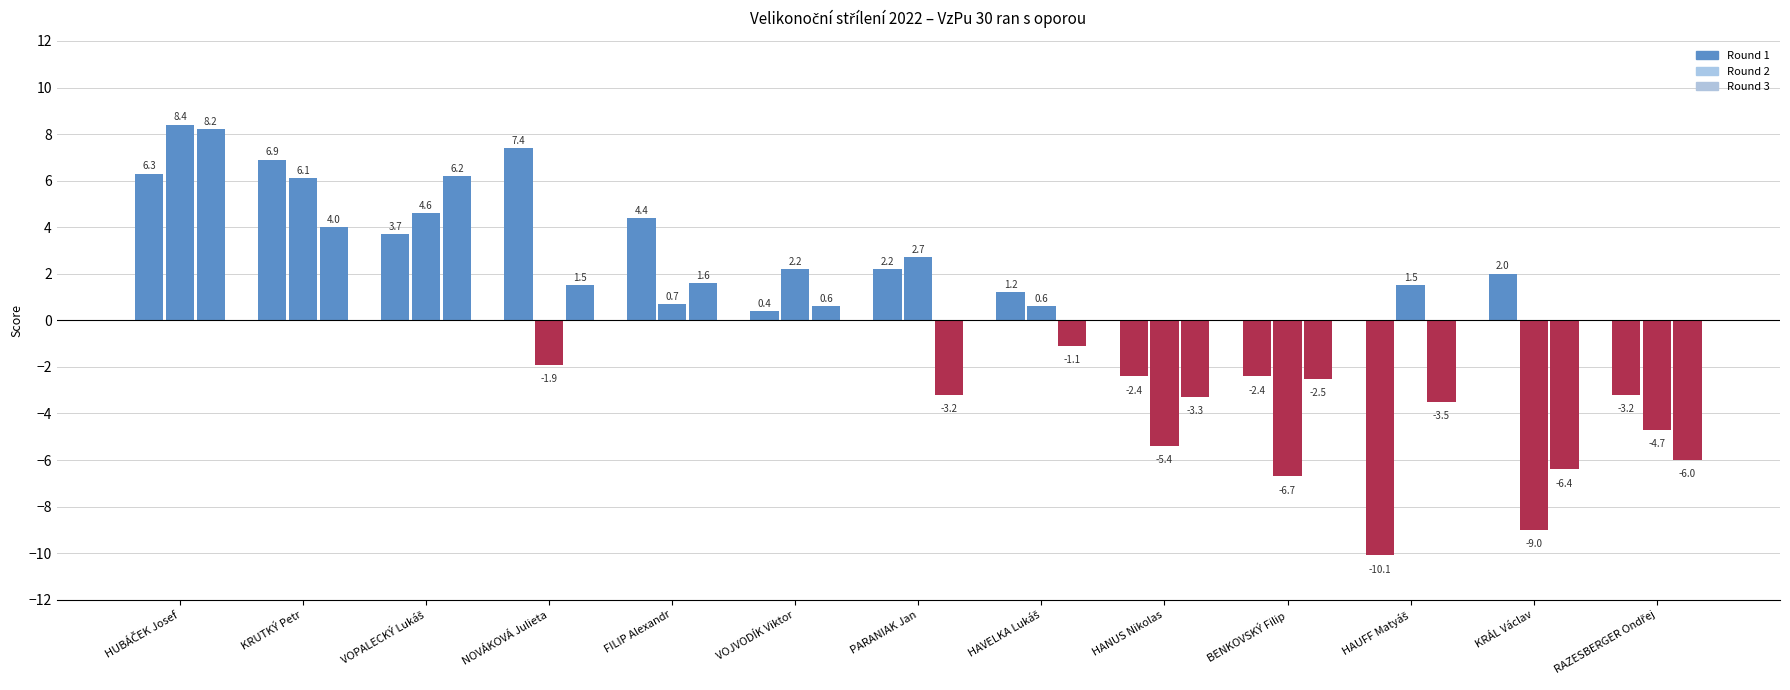

Reading right to left, what are all the values shown in this chart?

Round 1: RAZESBERGER Ondřej=-3.2	KRÁL Václav=2.0	HAUFF Matyáš=-10.1	BENKOVSKÝ Filip=-2.4	HANUS Nikolas=-2.4	HAVELKA Lukáš=1.2	PARANIAK Jan=2.2	VOJVODÍK Viktor=0.4	FILIP Alexandr=4.4	NOVÁKOVÁ Julieta=7.4	VOPALECKÝ Lukáš=3.7	KRUTKÝ Petr=6.9	HUBÁČEK Josef=6.3
Round 2: RAZESBERGER Ondřej=-4.7	KRÁL Václav=-9.0	HAUFF Matyáš=1.5	BENKOVSKÝ Filip=-6.7	HANUS Nikolas=-5.4	HAVELKA Lukáš=0.6	PARANIAK Jan=2.7	VOJVODÍK Viktor=2.2	FILIP Alexandr=0.7	NOVÁKOVÁ Julieta=-1.9	VOPALECKÝ Lukáš=4.6	KRUTKÝ Petr=6.1	HUBÁČEK Josef=8.4
Round 3: RAZESBERGER Ondřej=-6.0	KRÁL Václav=-6.4	HAUFF Matyáš=-3.5	BENKOVSKÝ Filip=-2.5	HANUS Nikolas=-3.3	HAVELKA Lukáš=-1.1	PARANIAK Jan=-3.2	VOJVODÍK Viktor=0.6	FILIP Alexandr=1.6	NOVÁKOVÁ Julieta=1.5	VOPALECKÝ Lukáš=6.2	KRUTKÝ Petr=4.0	HUBÁČEK Josef=8.2